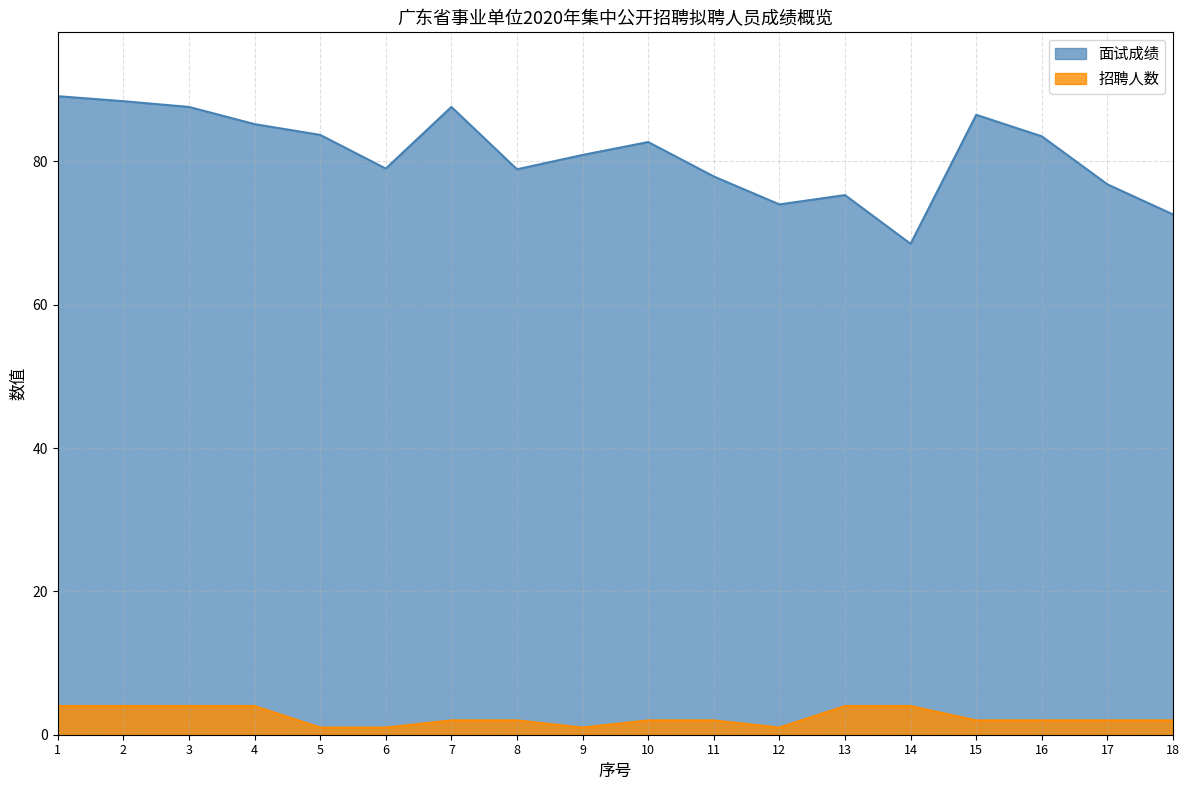

True or false: 面试成绩 has more than 2 interior local peaks.

True